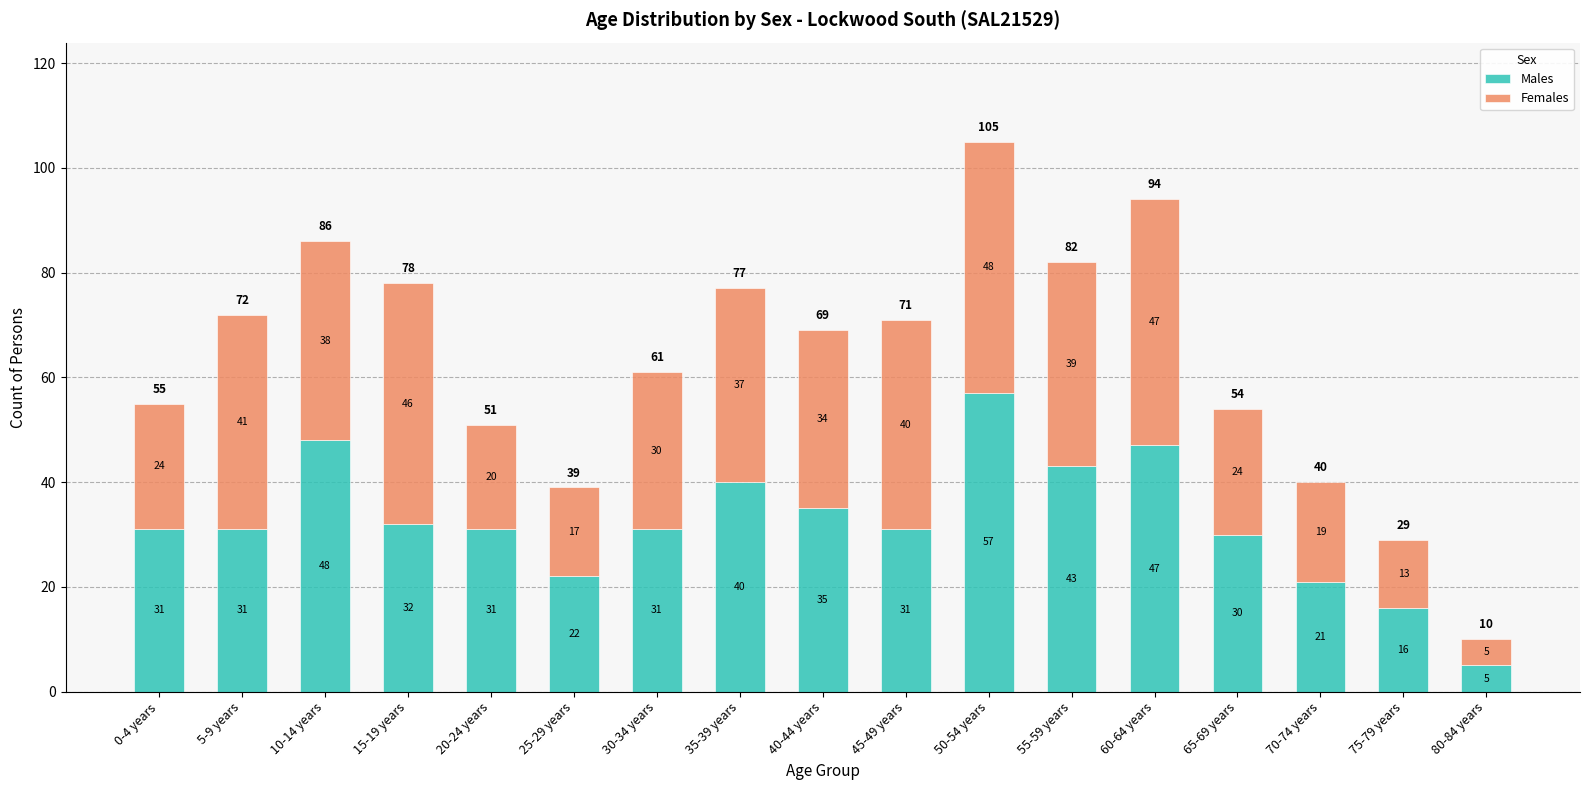

The Males series shows 19 at 45-49 years. True or false?

False